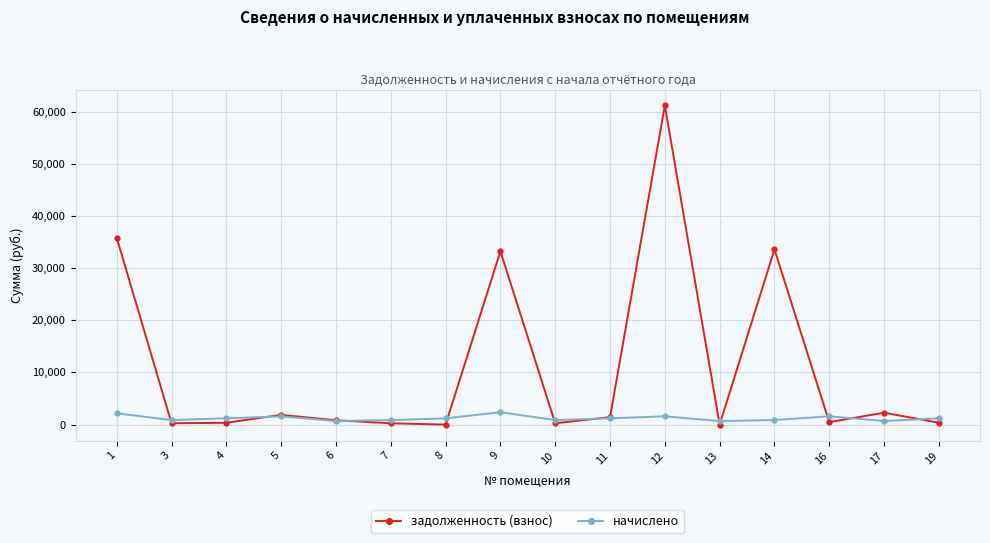

Which series changed the most between 4 and 5?

задолженность (взнос)